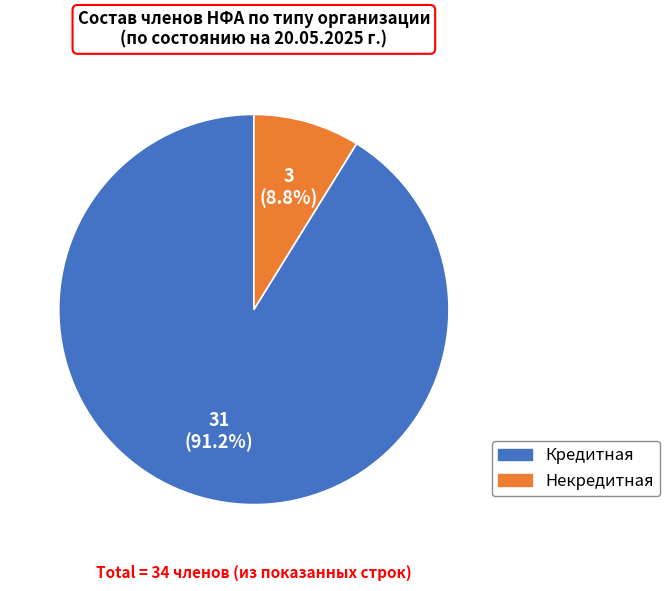

To the nearest percent, what portion does Некредитная represent?

9%